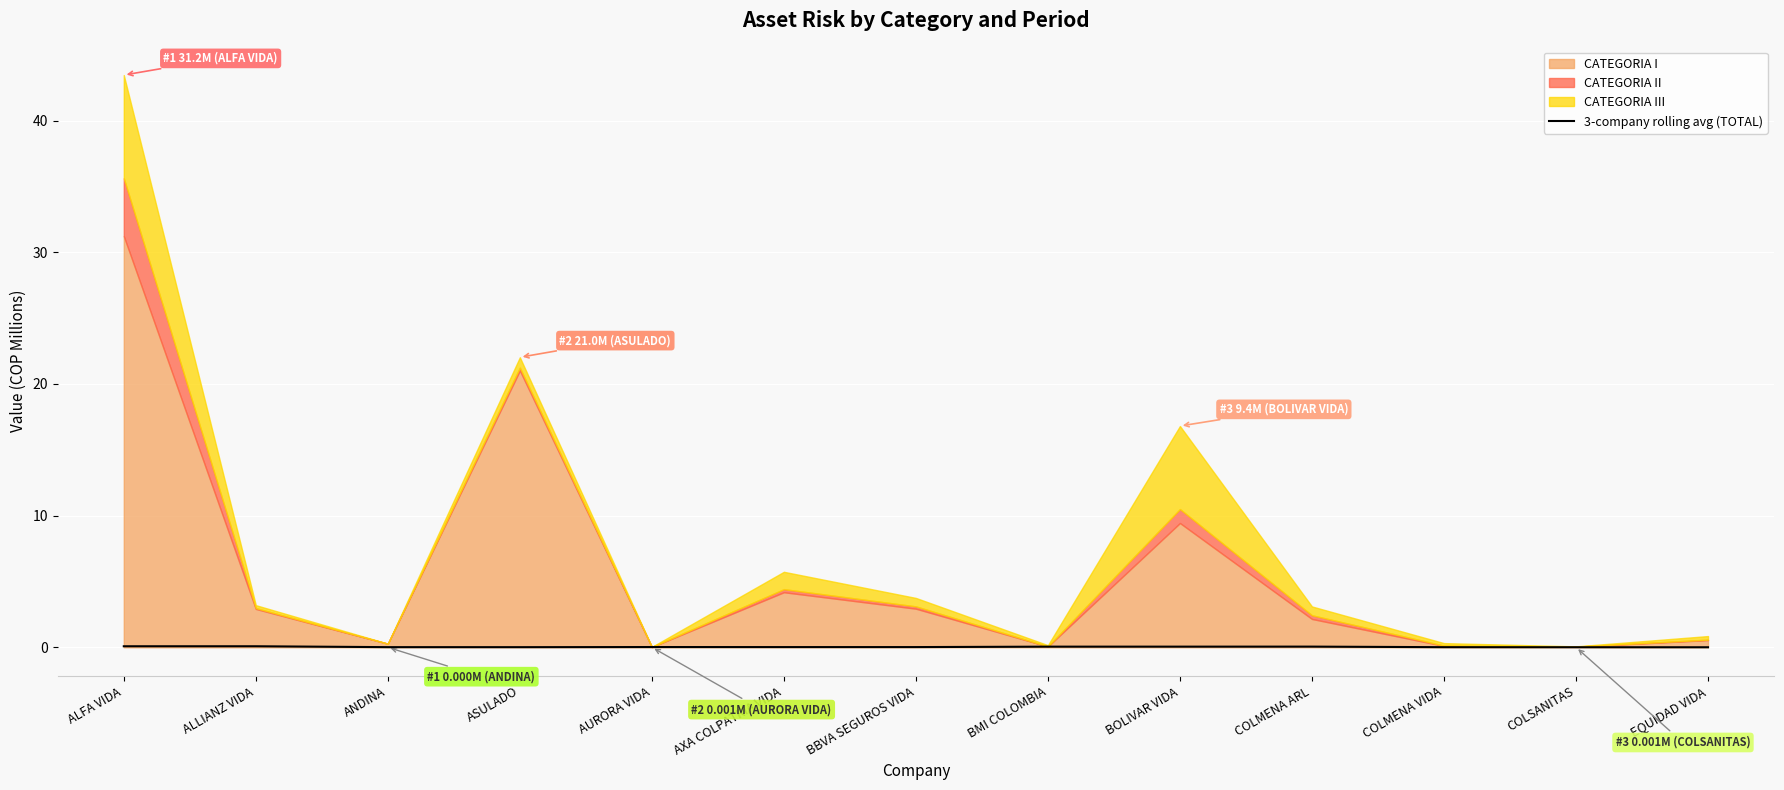

The chart shows a value of 0.0 at EQUIDAD VIDA. True or false?

True